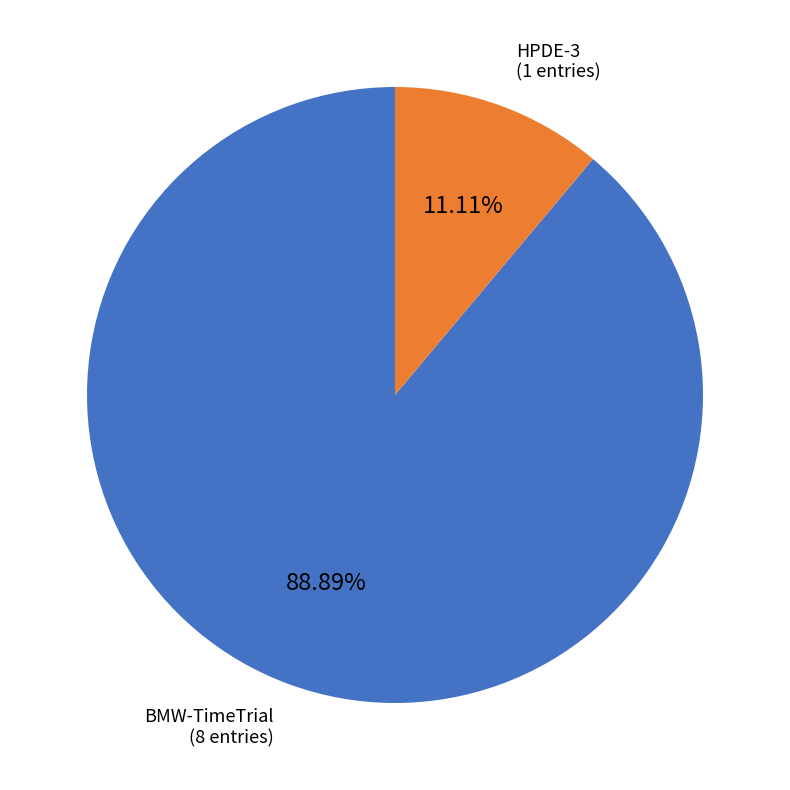

Is there any slice that represents more than half of the pie?

Yes